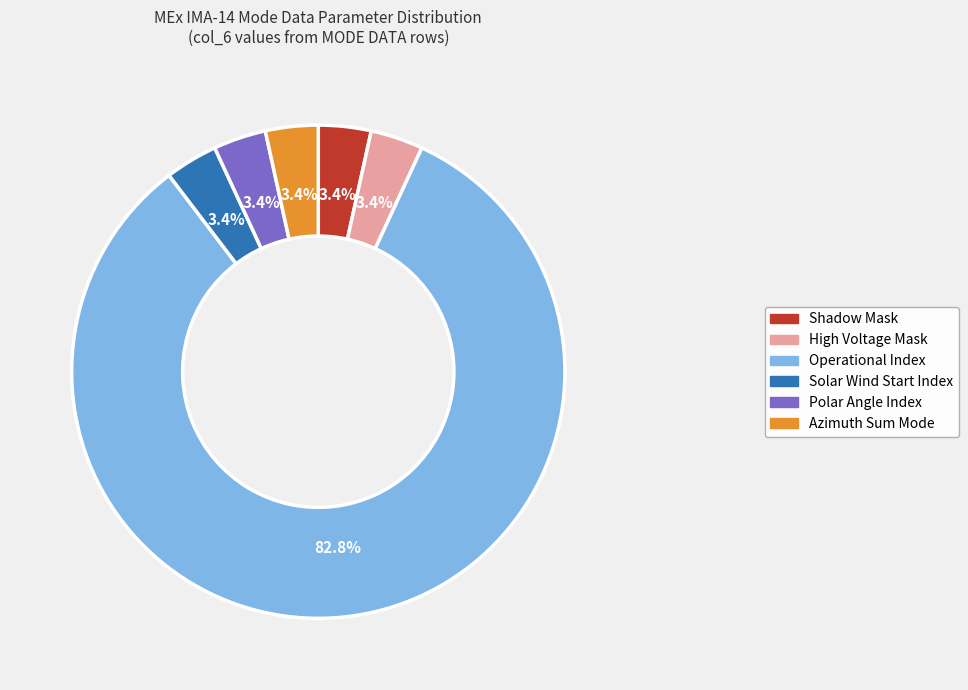

Count the number of slices in the pie.

6